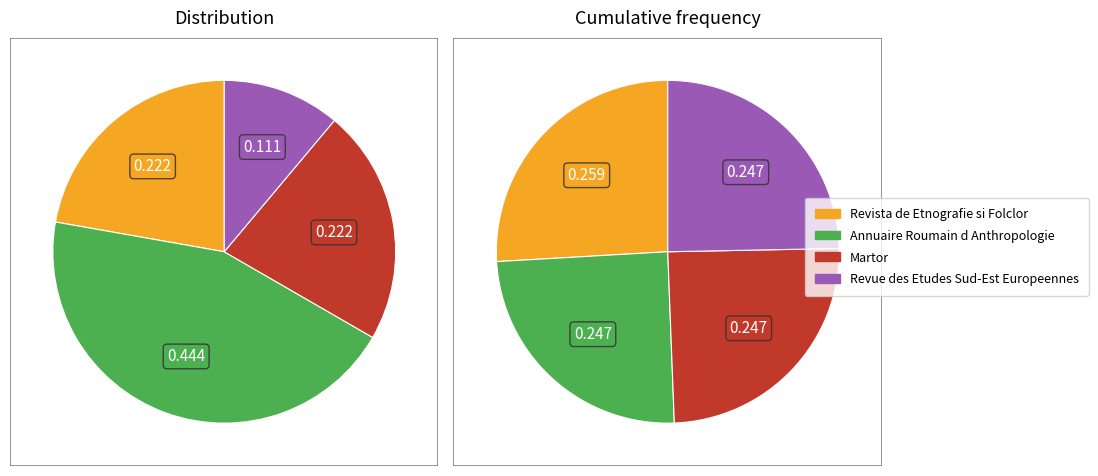

Is the sum of Revue des Etudes Sud-Est Europeennes and Martor greater than half?

No